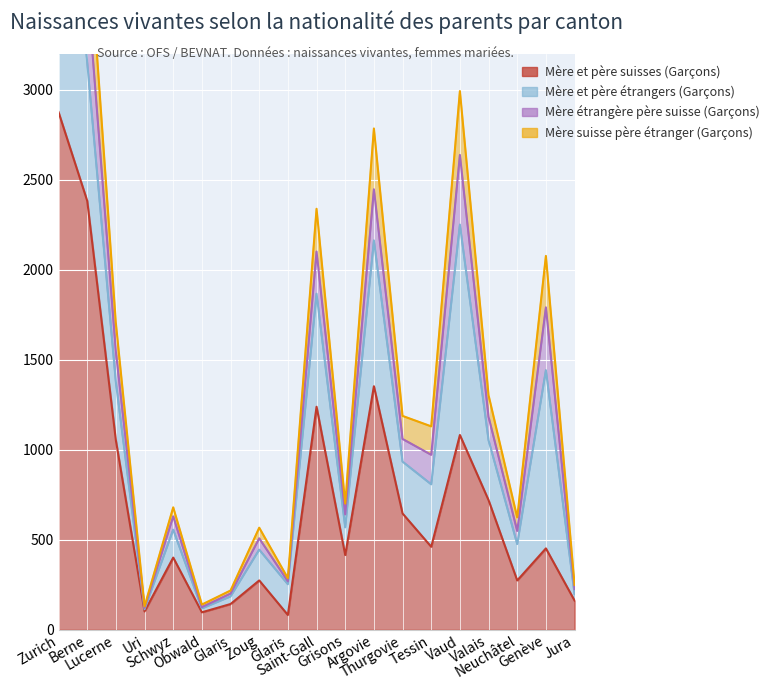

The value of Mère et père suisses (Garçons) at Uri is 102. True or false?

True